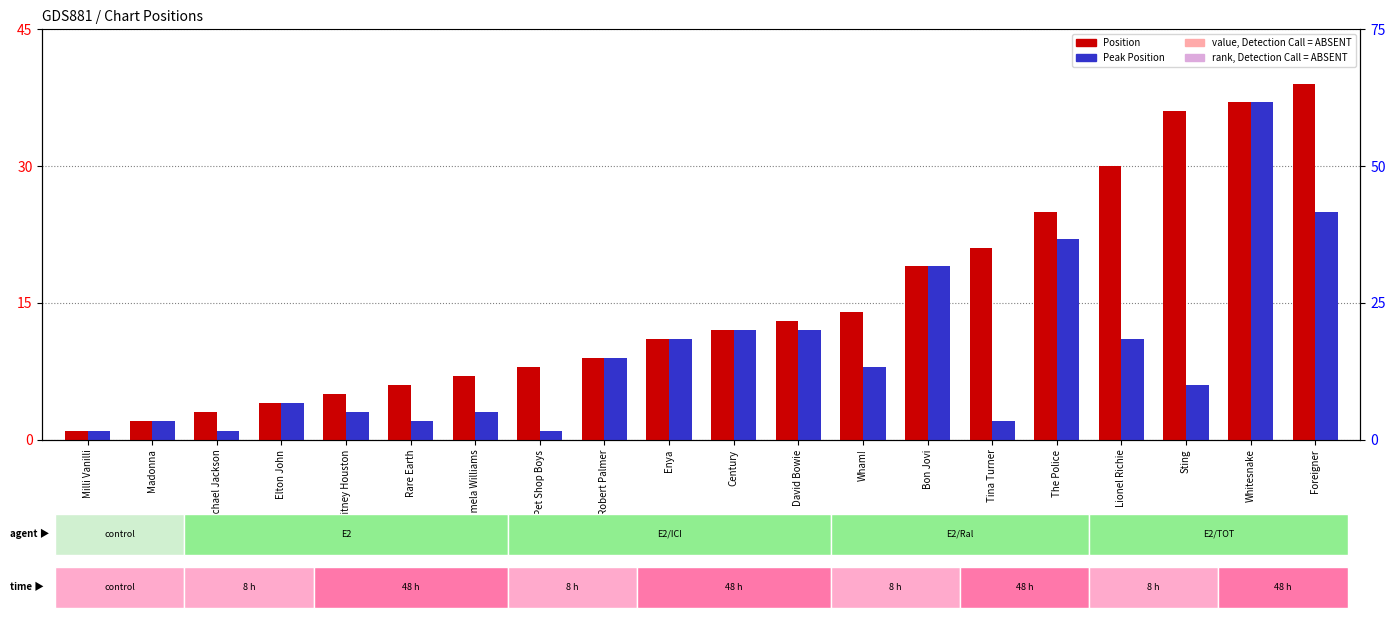

What is the sum of all Position values?

302